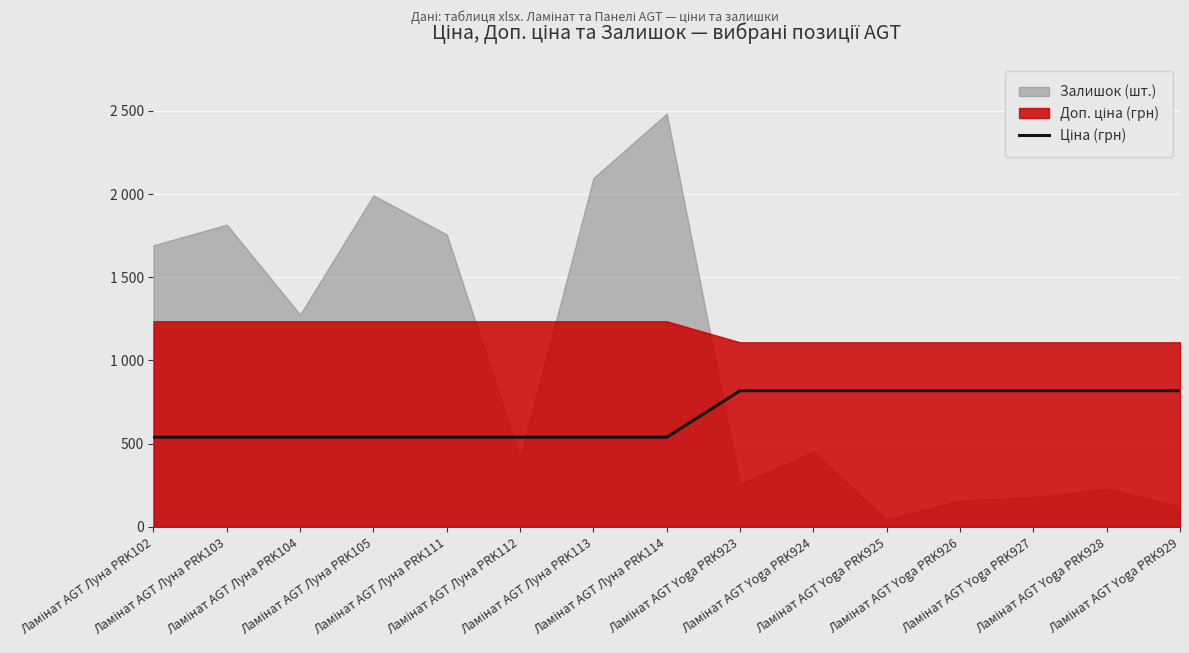

How many data points are above 539?

7